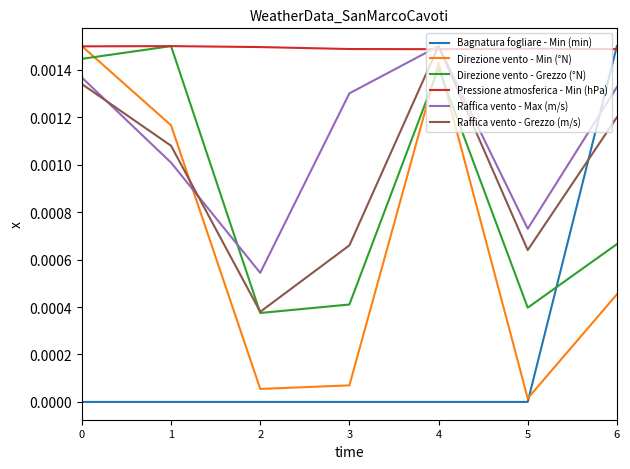

How many lines are shown in the chart?

6